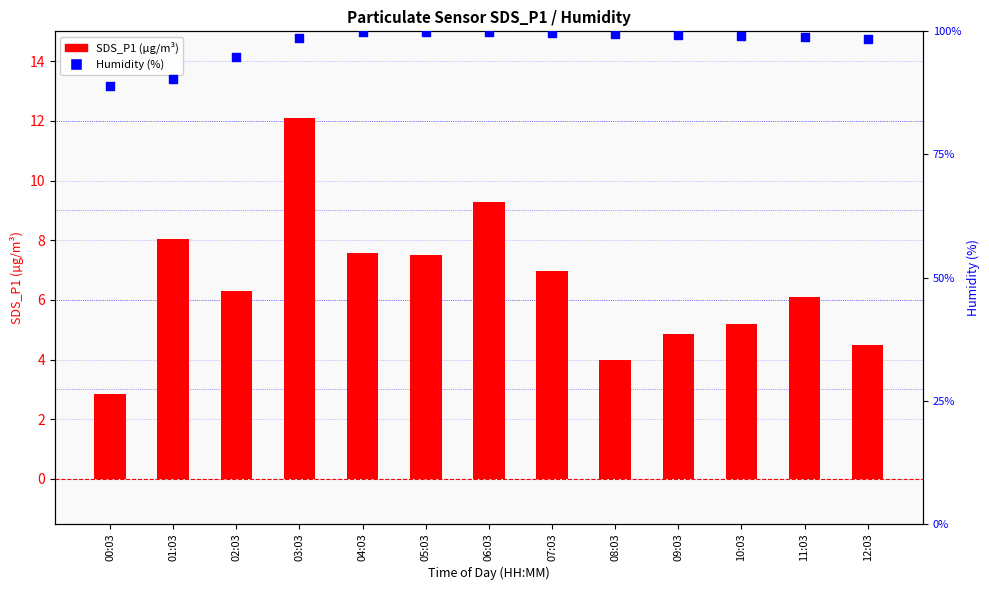

Which series reaches the minimum Y coordinate?

SDS_P1